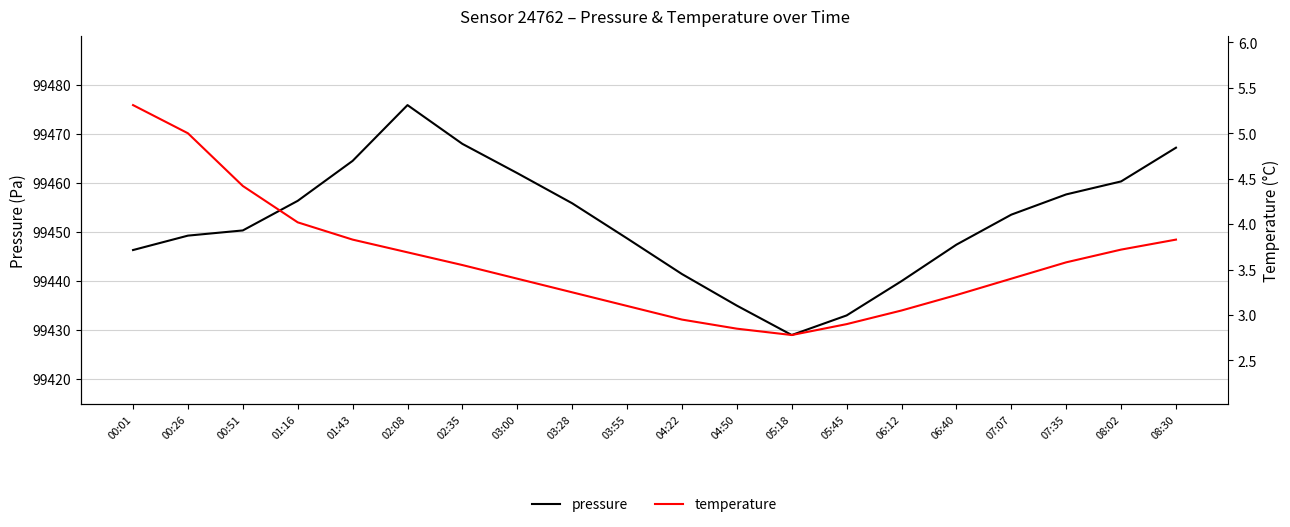

Rank the series at 00:01 from highest to lowest value.

pressure, temperature